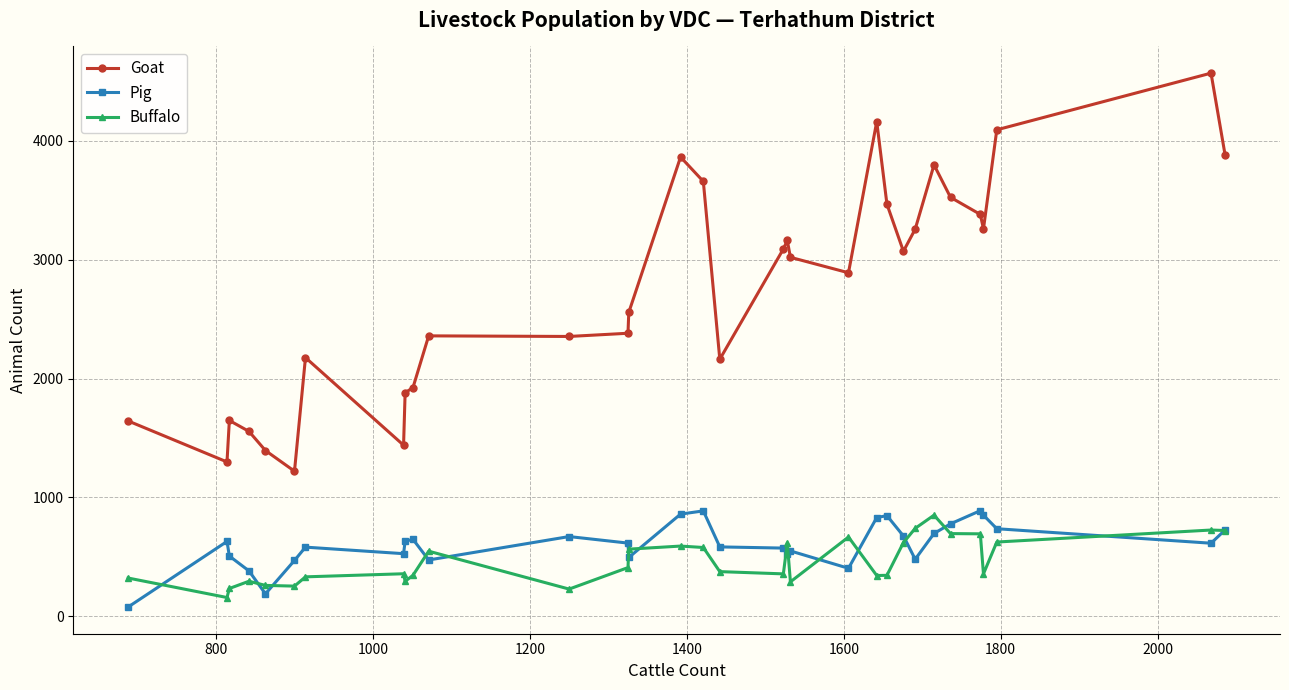

True or false: Goat and Pig intersect in this chart.

False